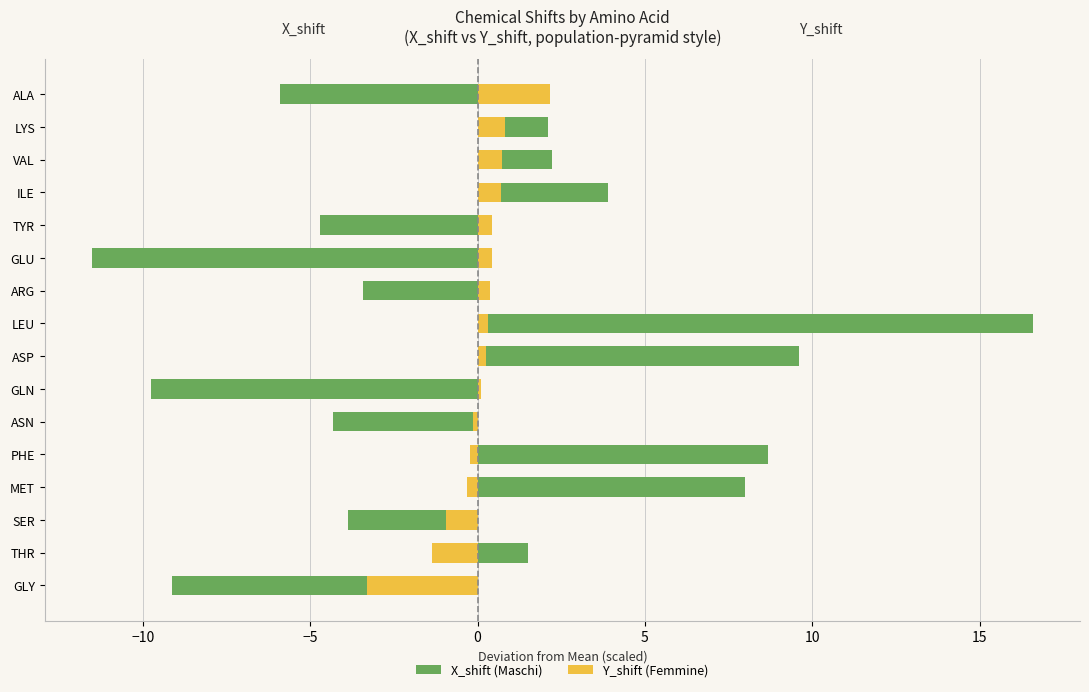

What is the value of the Y_shift (Femmine) bar at the 14th from the left?

0.7